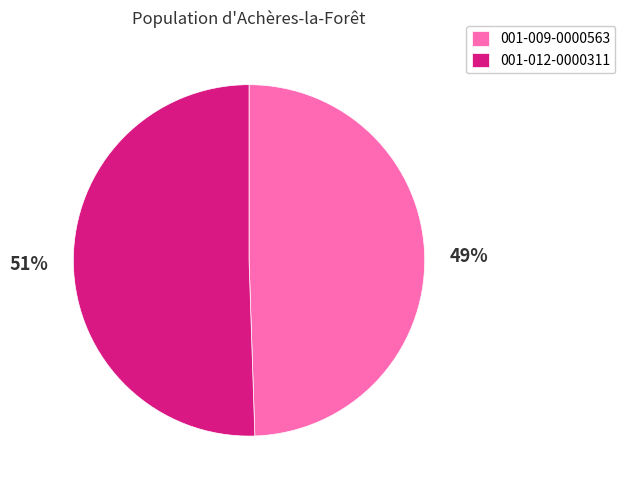

Approximately how many times larger is the value at 001-012-0000311 compared to 001-009-0000563?

1.0